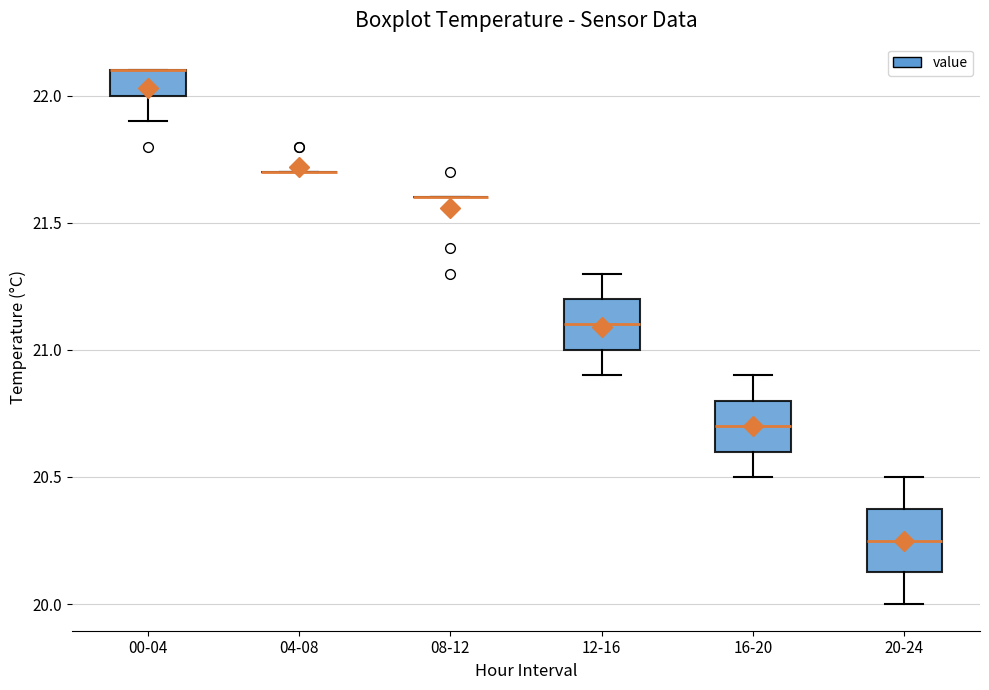

Reading left to right, transcribe this box plot: for each box, give where its median line is, the range the box spans, and where its two whiskers end, as read against the y-axis. The values are not printed on the chart, so give them approximately, as read against the axis.

00-04: median 22.10 (drawn on the box's upper edge), box 22.00 to 22.10, whiskers 21.90 to 22.10
04-08: box collapsed to a line at 21.70, whiskers 21.70 to 21.70
08-12: box collapsed to a line at 21.60, whiskers 21.60 to 21.60
12-16: median 21.10, box 21.00 to 21.20, whiskers 20.90 to 21.30
16-20: median 20.70, box 20.60 to 20.80, whiskers 20.50 to 20.90
20-24: median 20.25, box 20.15 to 20.40, whiskers 20.00 to 20.50